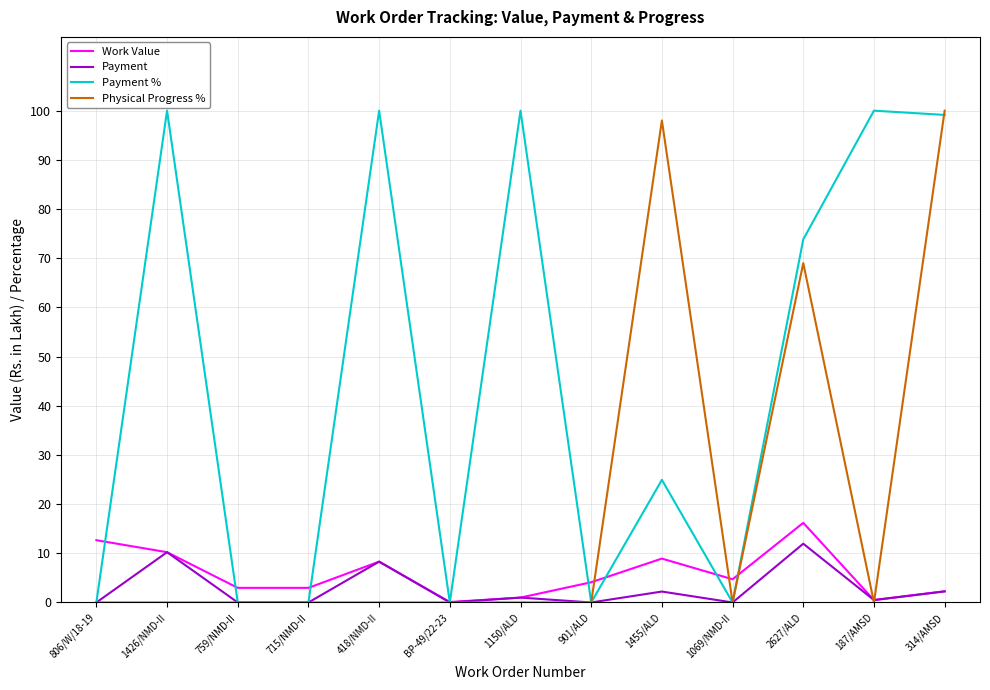

What position from the left is 1069/NMD-II?

10